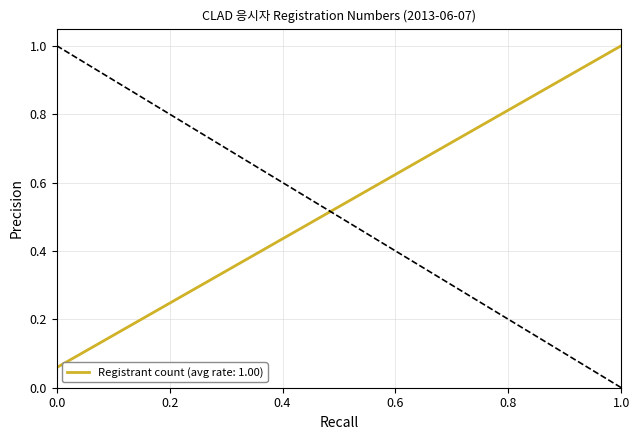

What is the maximum value shown in the chart?

1.0